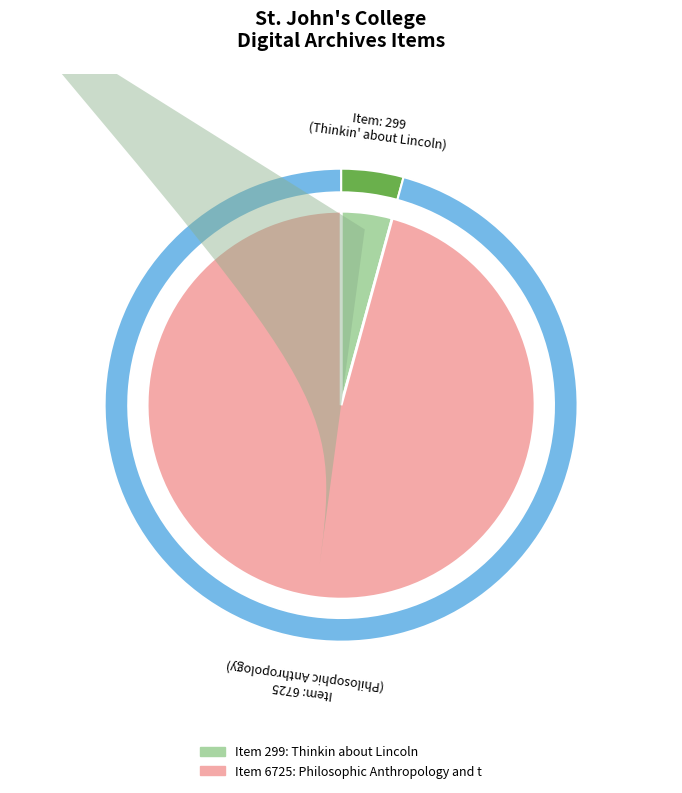

How many segments does this pie chart have?

2